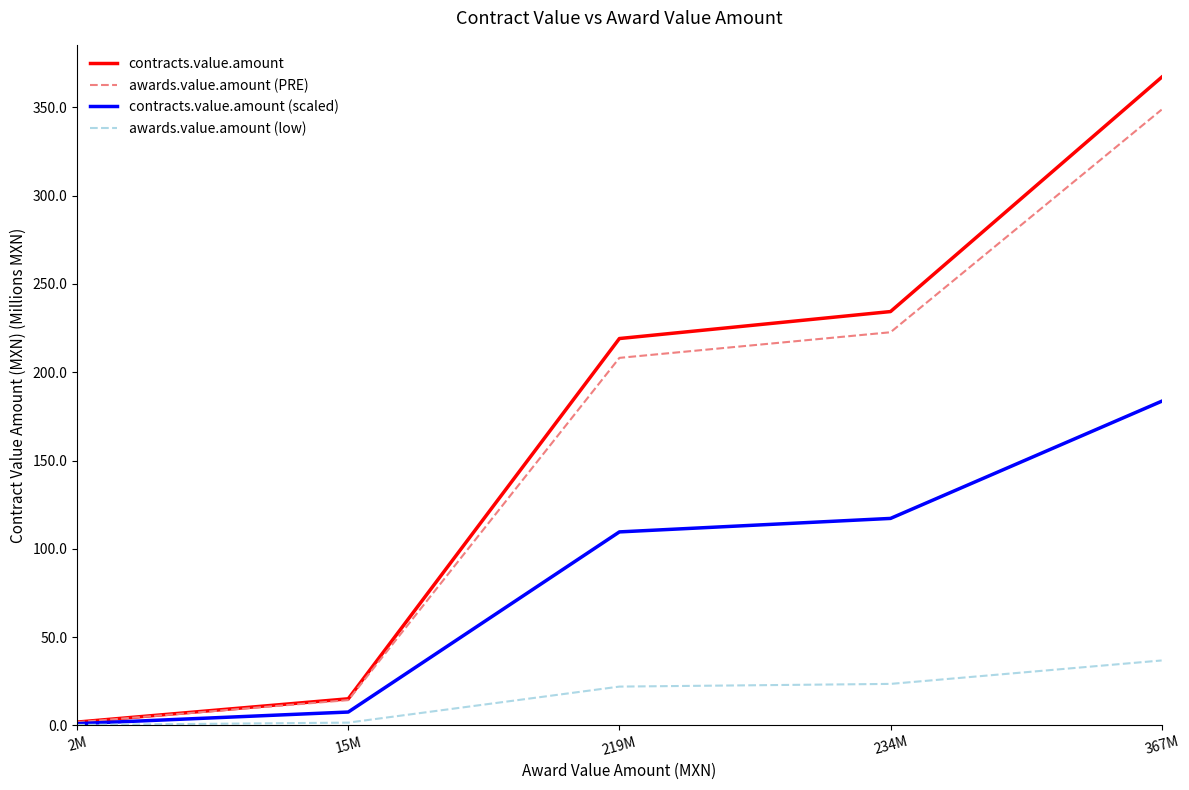

What is the average value of the contracts.value.amount (scaled) series?

83.7